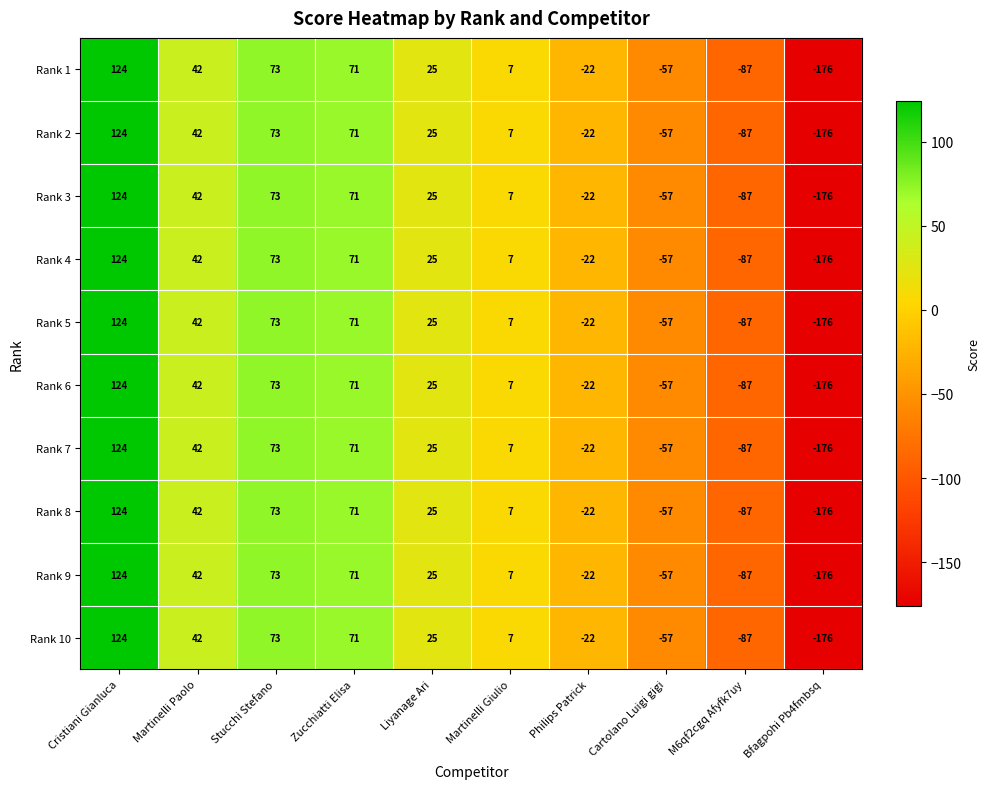

What is the difference between the maximum and minimum values in the Rank 3 series?

300